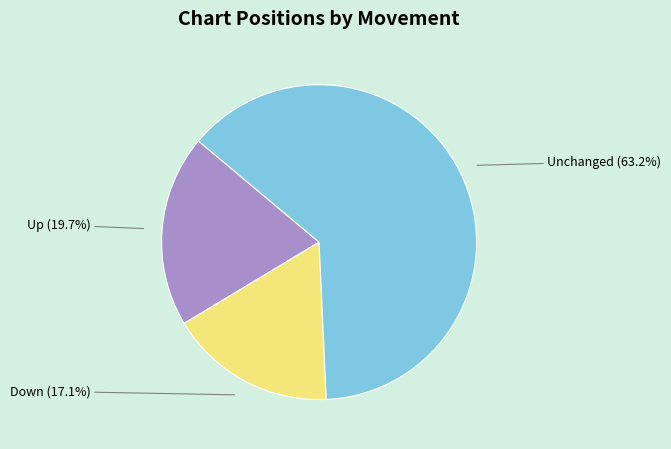

Is there any slice that represents more than half of the pie?

Yes